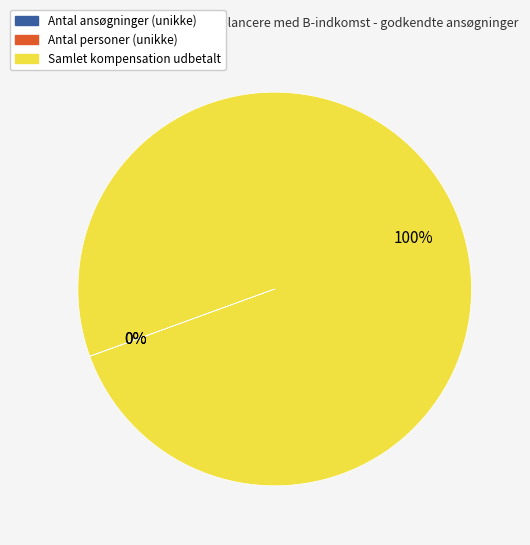

To the nearest percent, what is the difference between the largest and smallest slice percentages?

100%